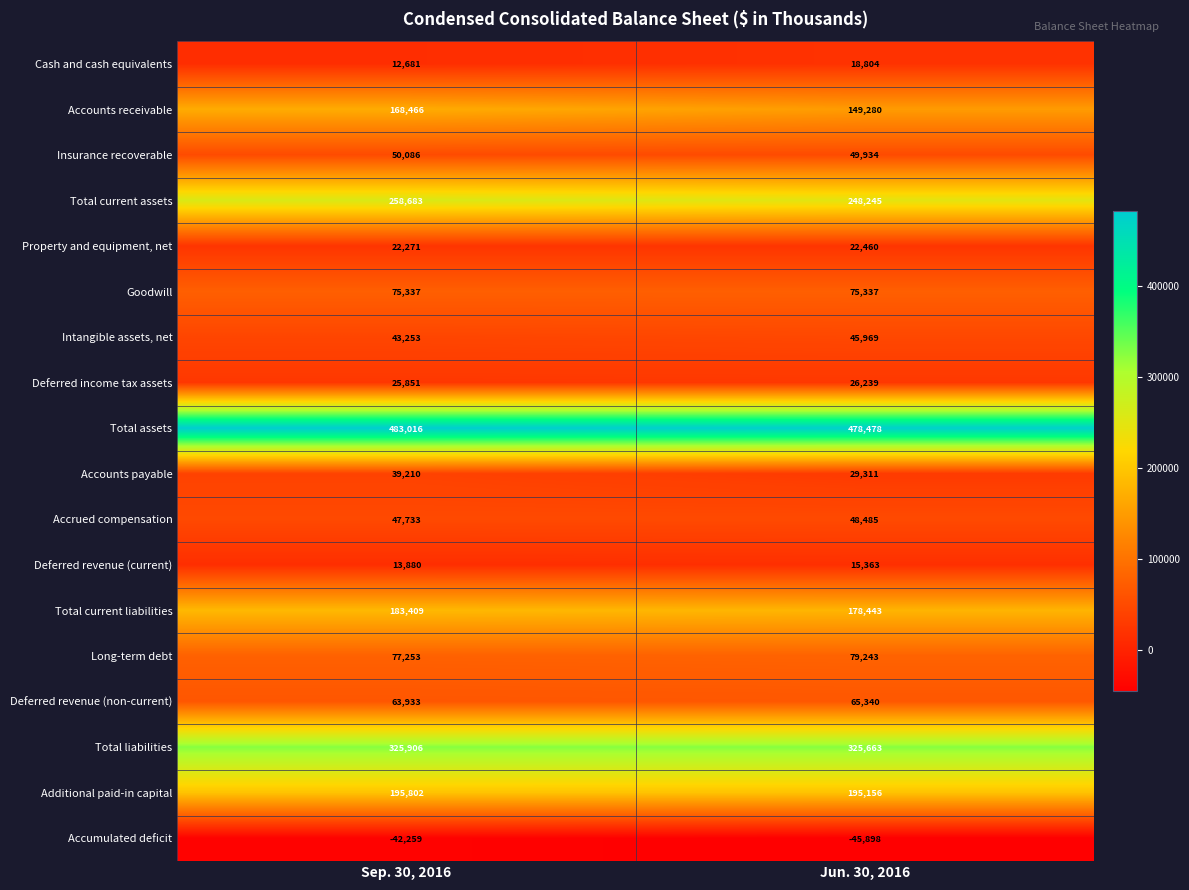

Which label corresponds to the largest value in the chart?

Sep. 30, 2016